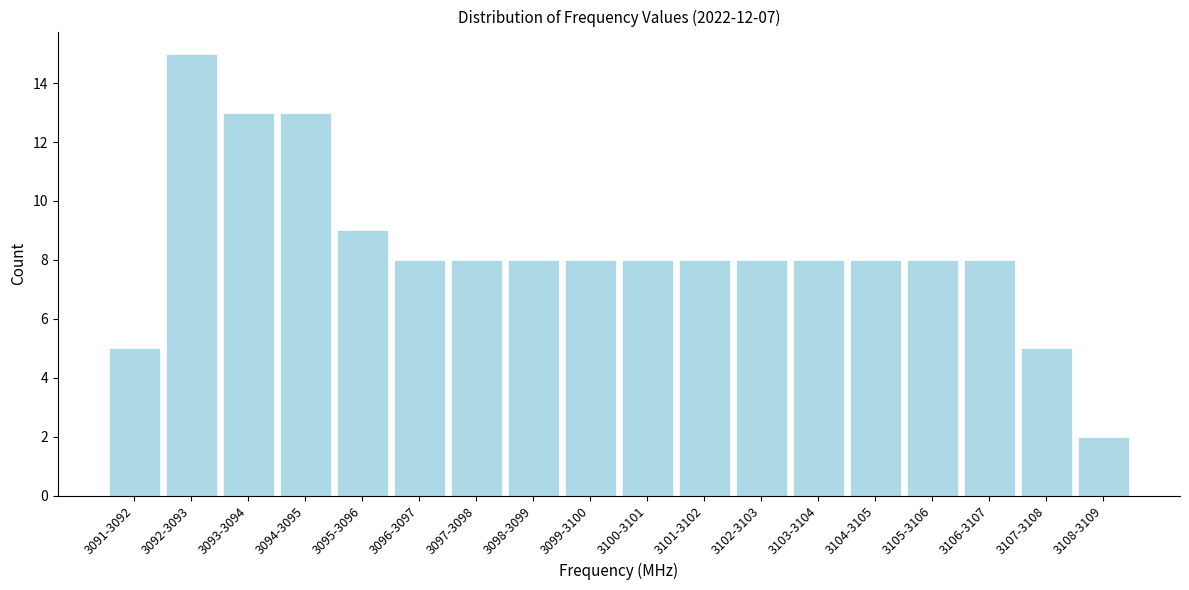

Reading left to right, transcribe all the data shown in this chart.

5	15	13	13	9	8	8	8	8	8	8	8	8	8	8	8	5	2